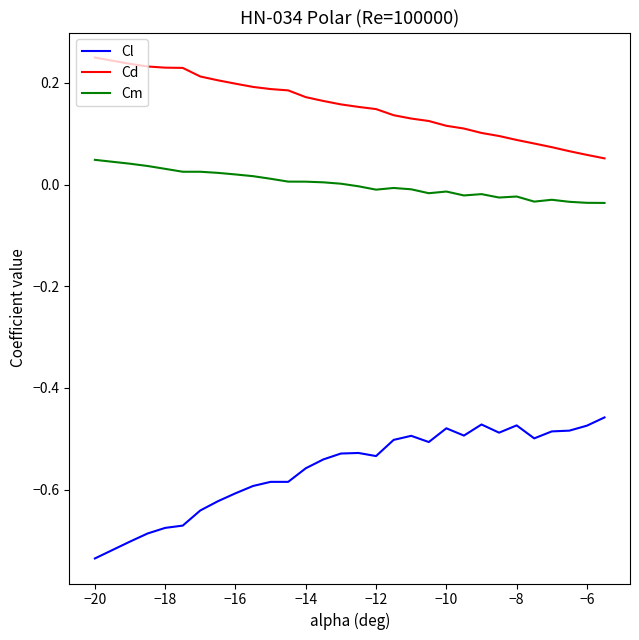

Rank the series by their maximum value, from highest to lowest.

Cd, Cm, Cl